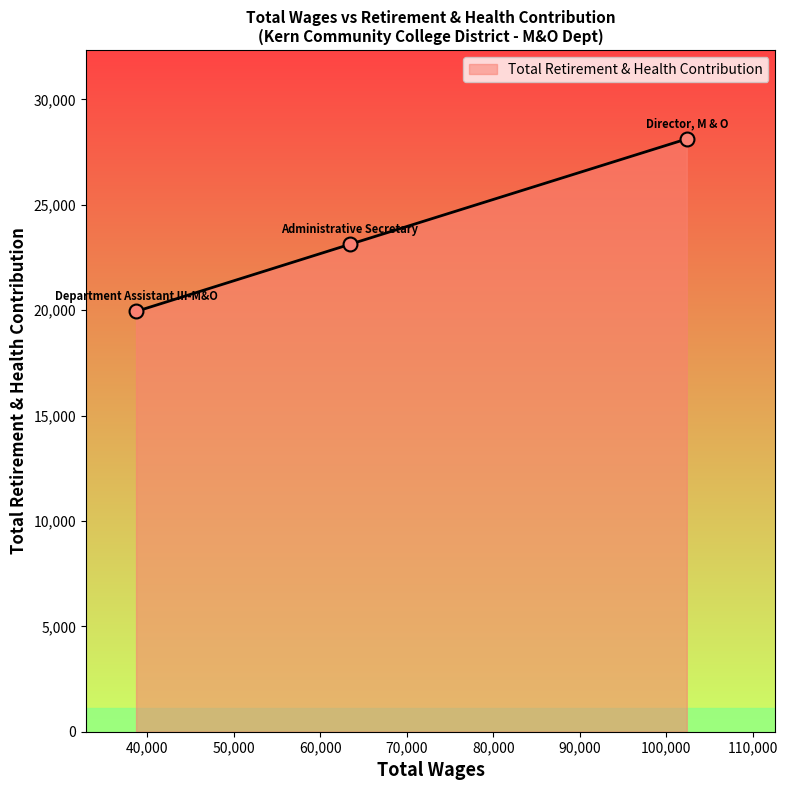

What is the average value?

23732